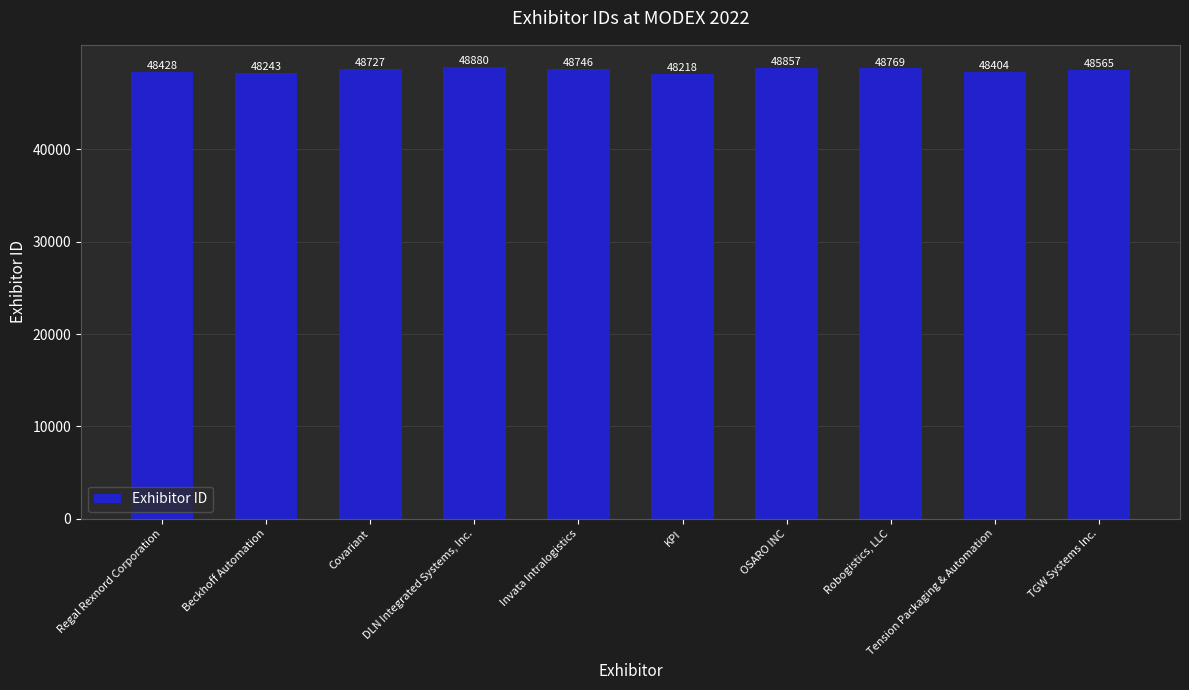

The chart shows a value of 83352 at Invata Intralogistics. True or false?

False